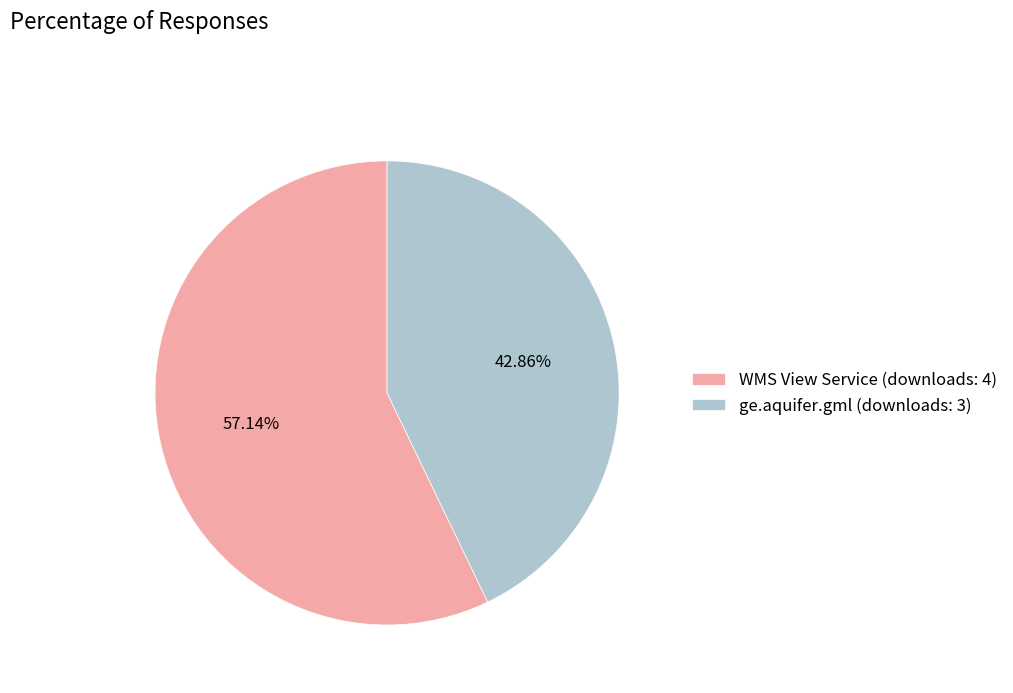

Does any single category account for the majority?

Yes